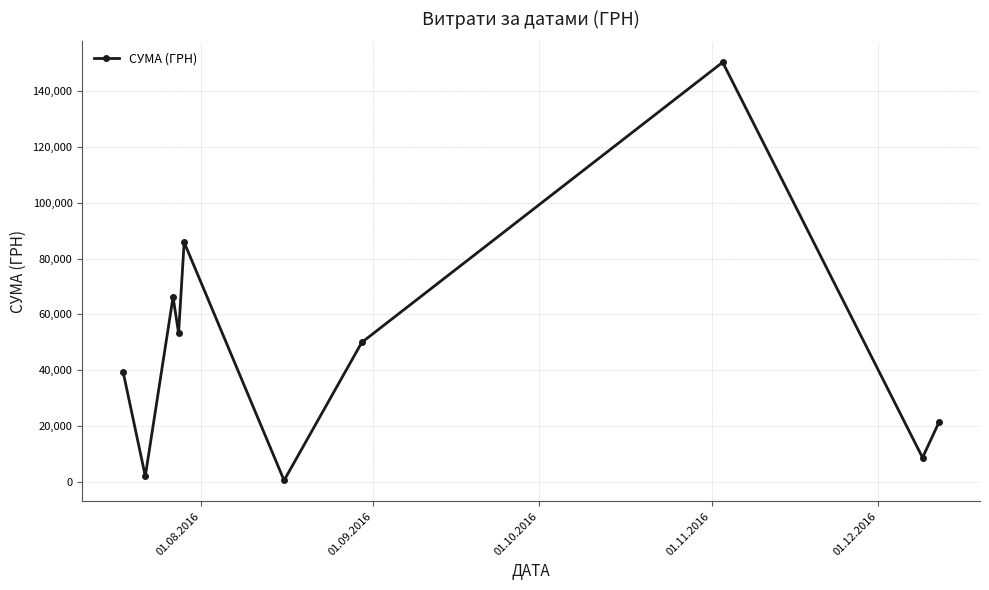

True or false: there are more than 2 points higher than both neighbors.

True